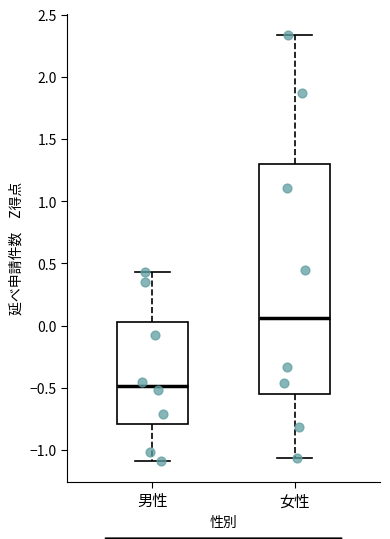

Reading left to right, read every box against the y-axis: the position of its median line, the range the box covers, and the ends of its whiskers. The values are not printed on the chart, so give them approximately, as read against the axis.

男性: median -0.50, box -0.80 to 0.05, whiskers -1.10 to 0.45
女性: median 0.05, box -0.55 to 1.30, whiskers -1.05 to 2.35